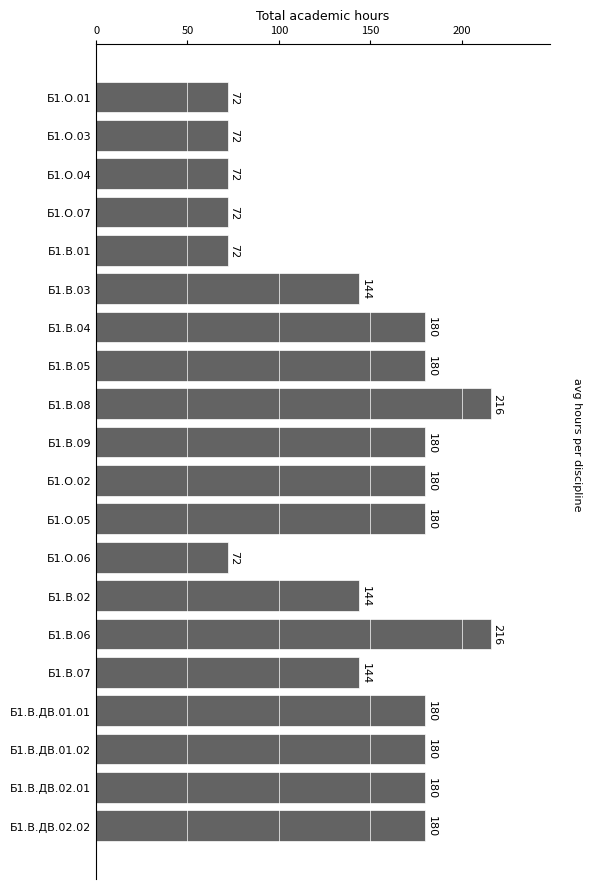

What is the label of the 13th bar from the bottom?

Б1.В.05